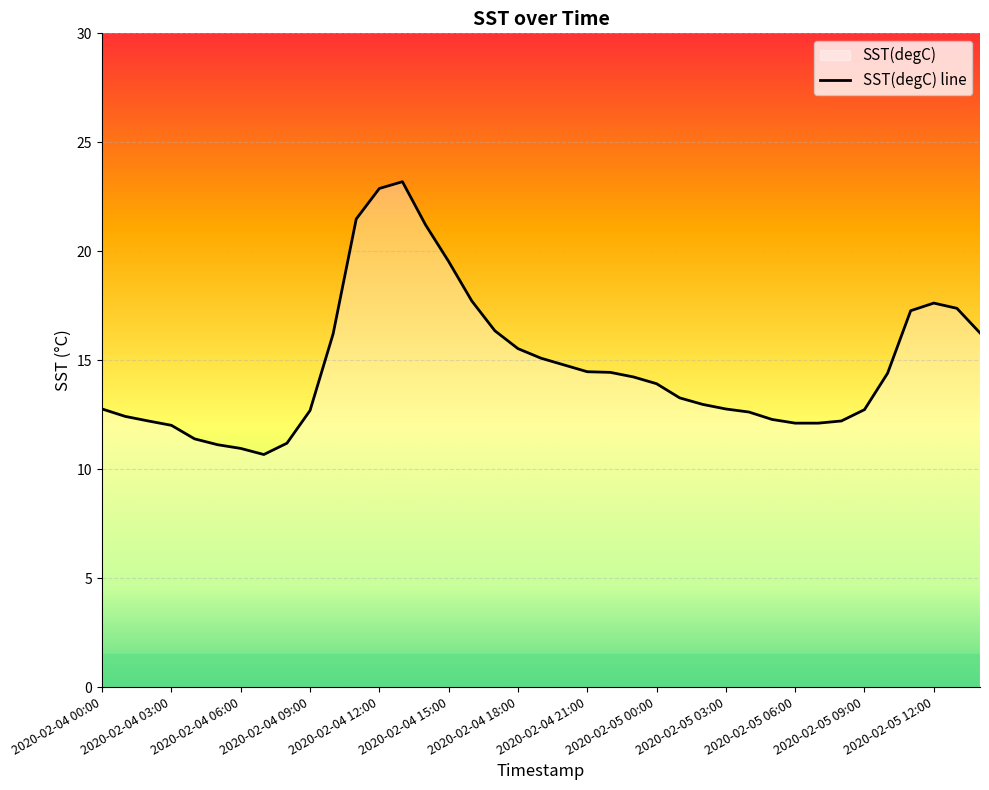

At which category does the chart reach its minimum across all series?

2020-02-04 07:00